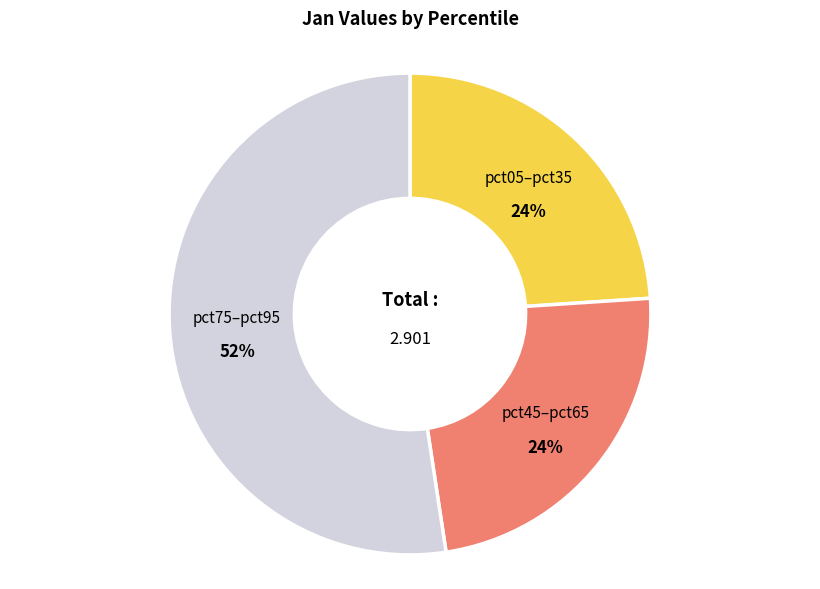

Is there a majority slice in this chart?

Yes